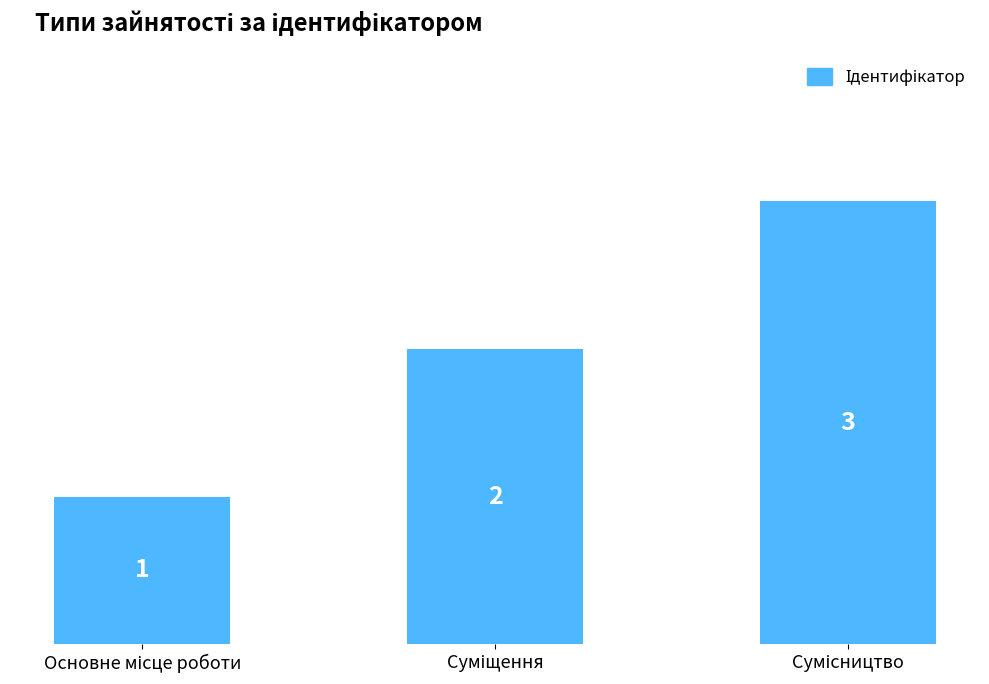

What is the sum of all values?

6